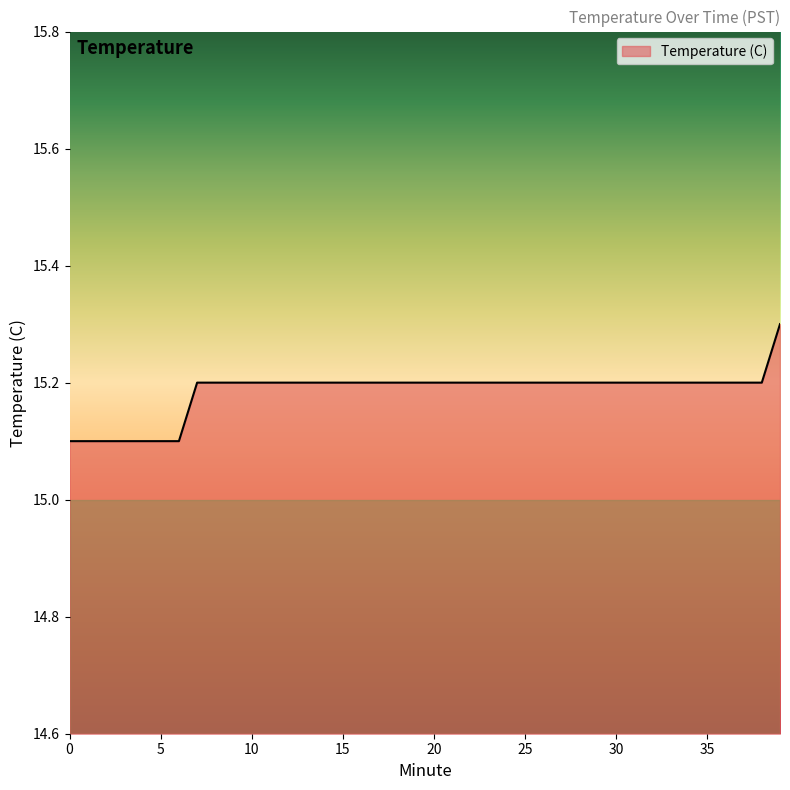

What is the minimum value shown in the chart?

15.1